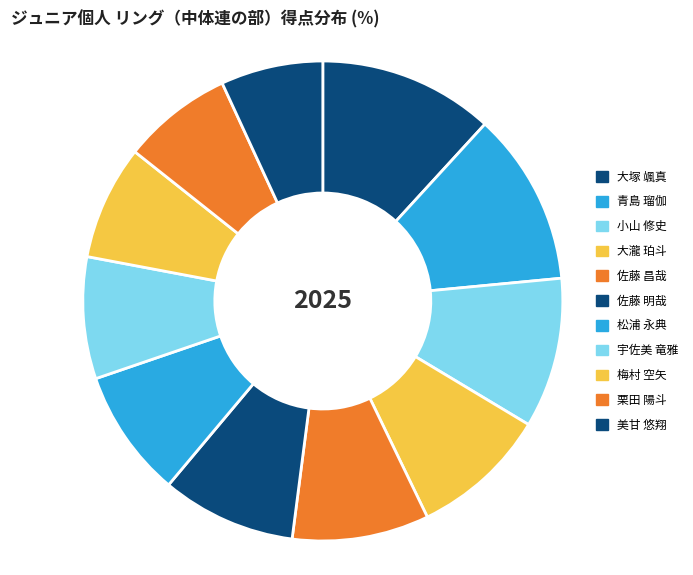

Which category has the biggest portion of the pie?

大塚 颯真